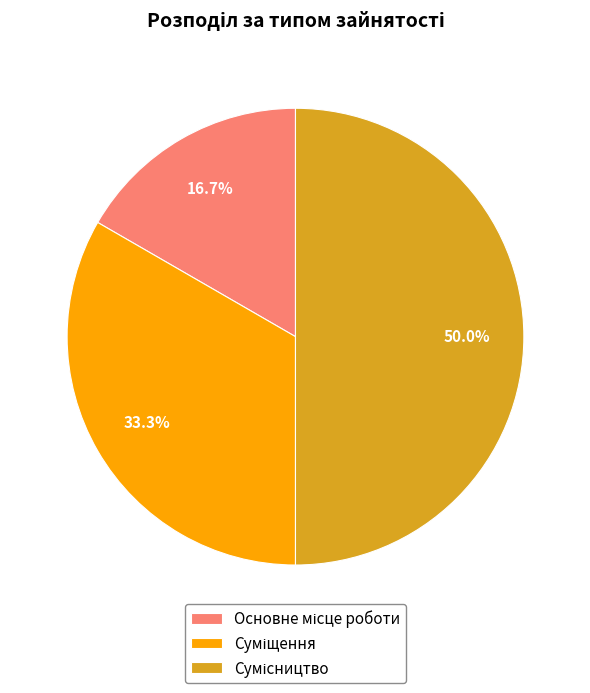

To the nearest percent, what is the difference between the largest and smallest slice percentages?

33%